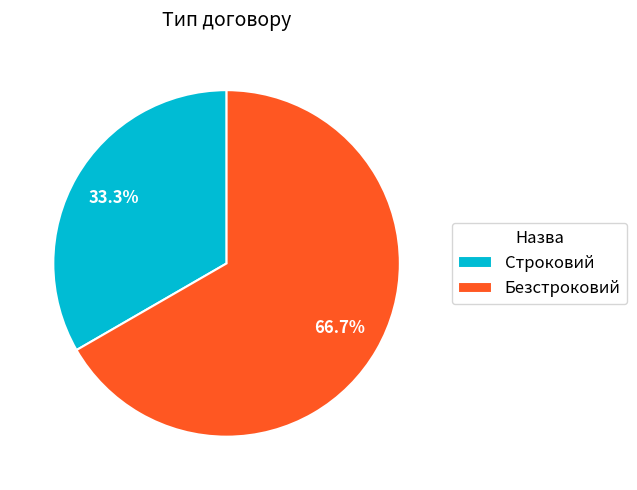

Which category has the smallest portion of the pie?

Строковий